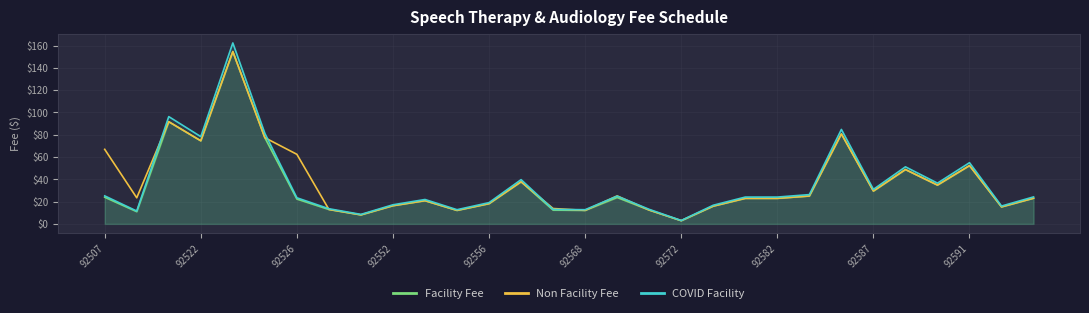

At which label does COVID Facility reach its minimum?

92572